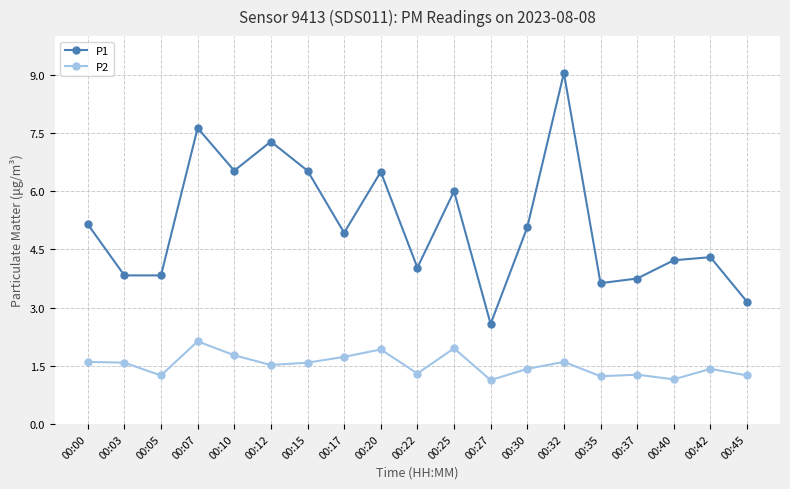

Read the P2 value at 00:07.

2.1